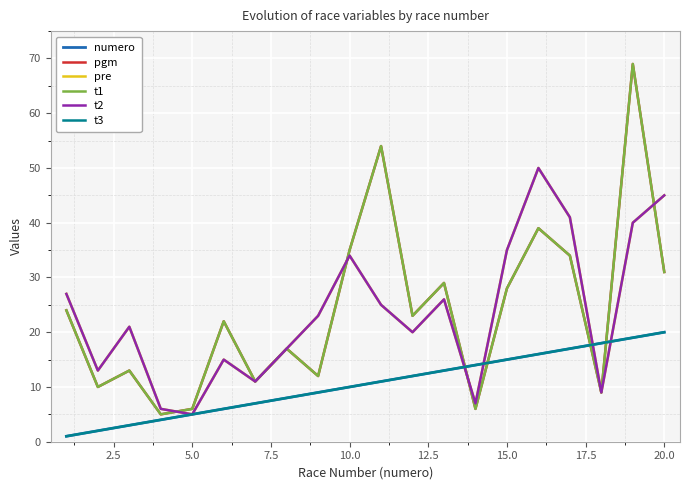

Is this an area chart (filled region under the line)?

No